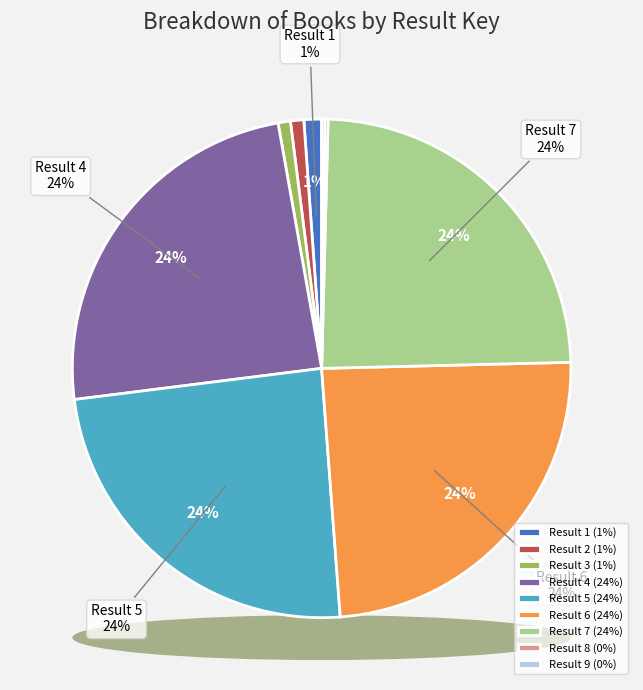

Which category has the biggest portion of the pie?

Result 4